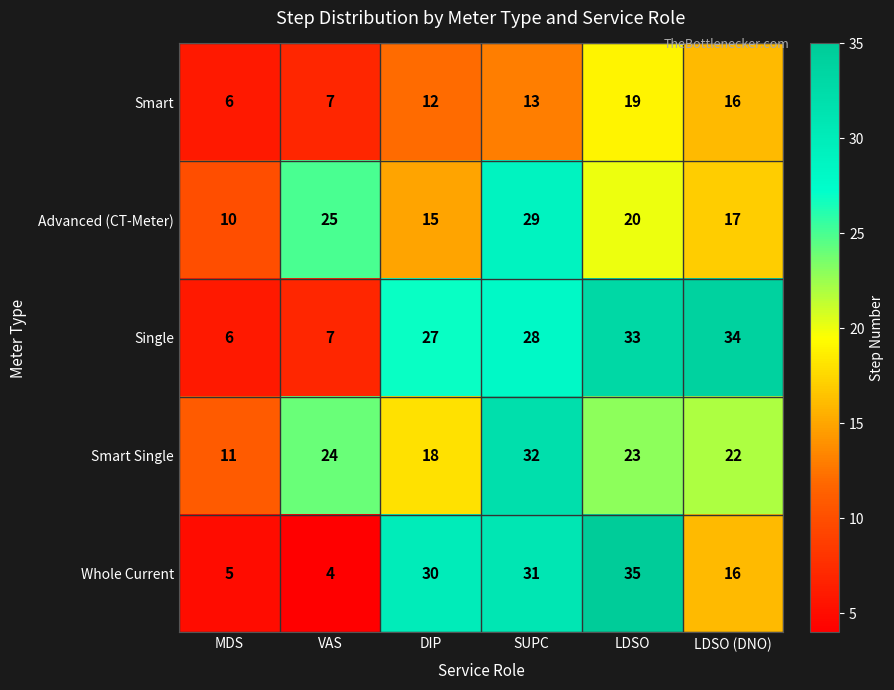

What is the total value across all series at MDS?

38